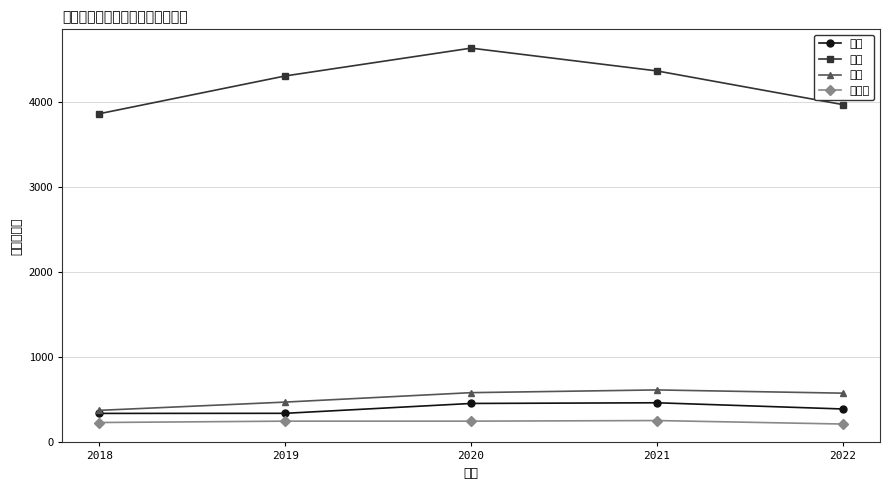

How many interior local peaks does the 黒瀬 series have?

1